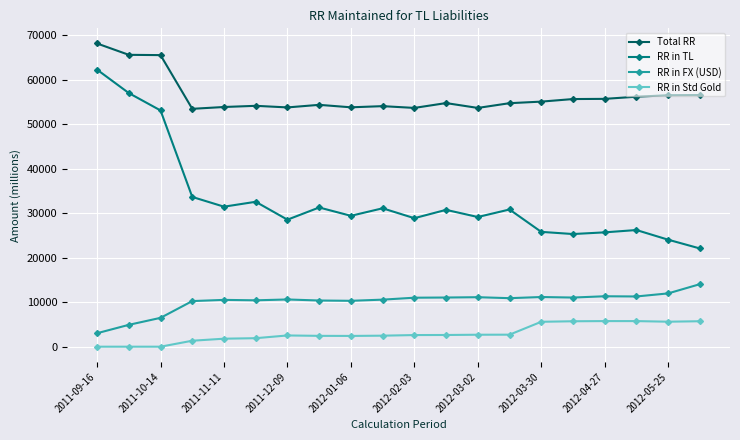

What is the sum of all RR in Std Gold values?

59739.5